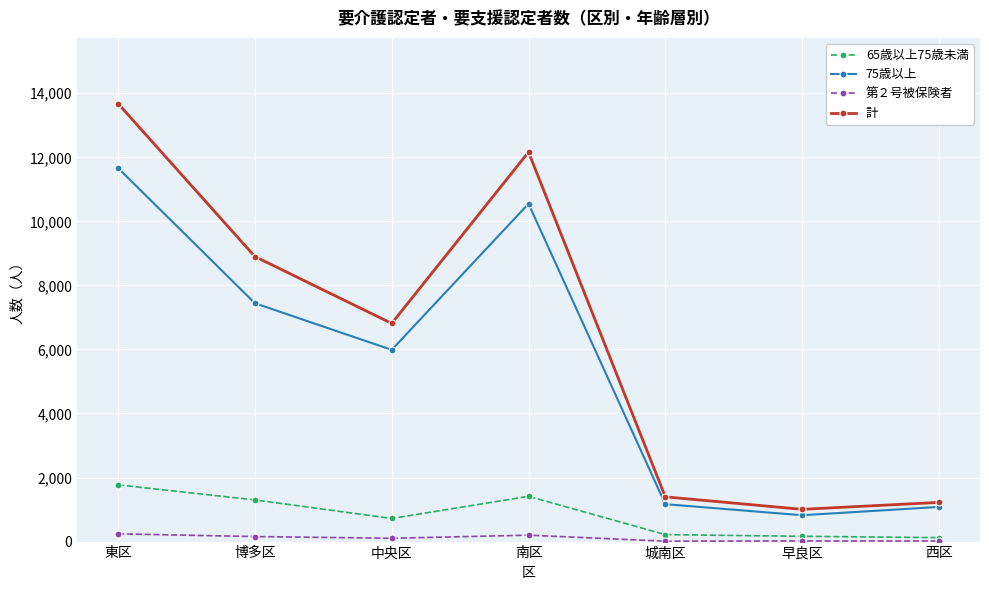

The value of 計 at 西区 is 685. True or false?

False